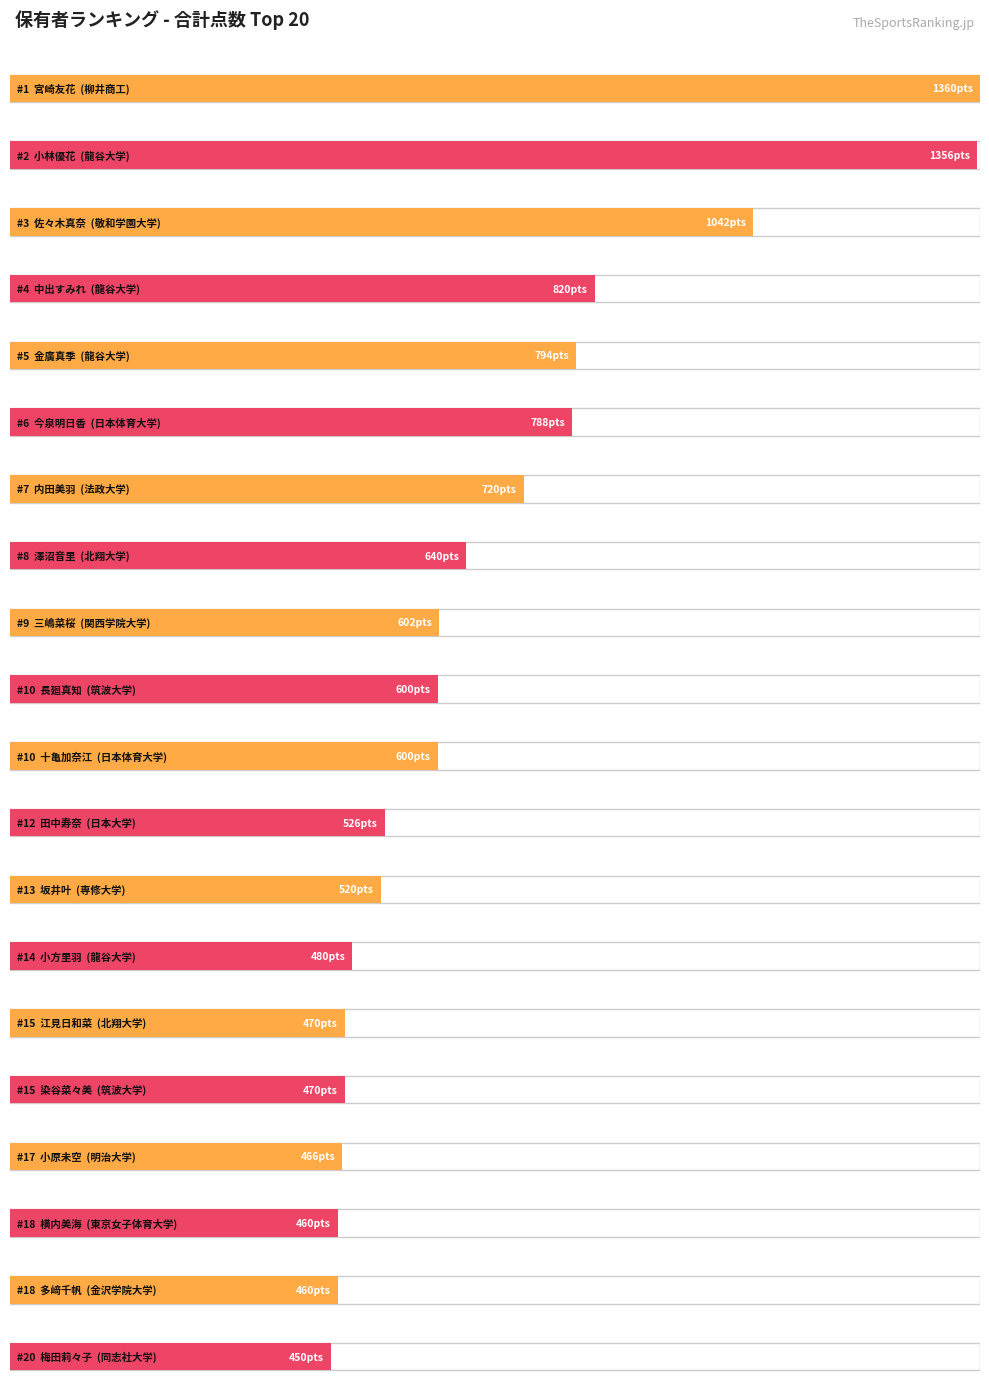

List the labels in order of value, largest first.

宮崎友花, 小林優花, 佐々木真奈, 中出すみれ, 金廣真季, 今泉明日香, 内田美羽, 澤沼音里, 三嶋菜桜, 長廻真知, 十亀加奈江, 田中寿奈, 坂井叶, 小方里羽, 江見日和菜, 染谷菜々美, 小原未空, 横内美海, 多﨑千帆, 梅田莉々子